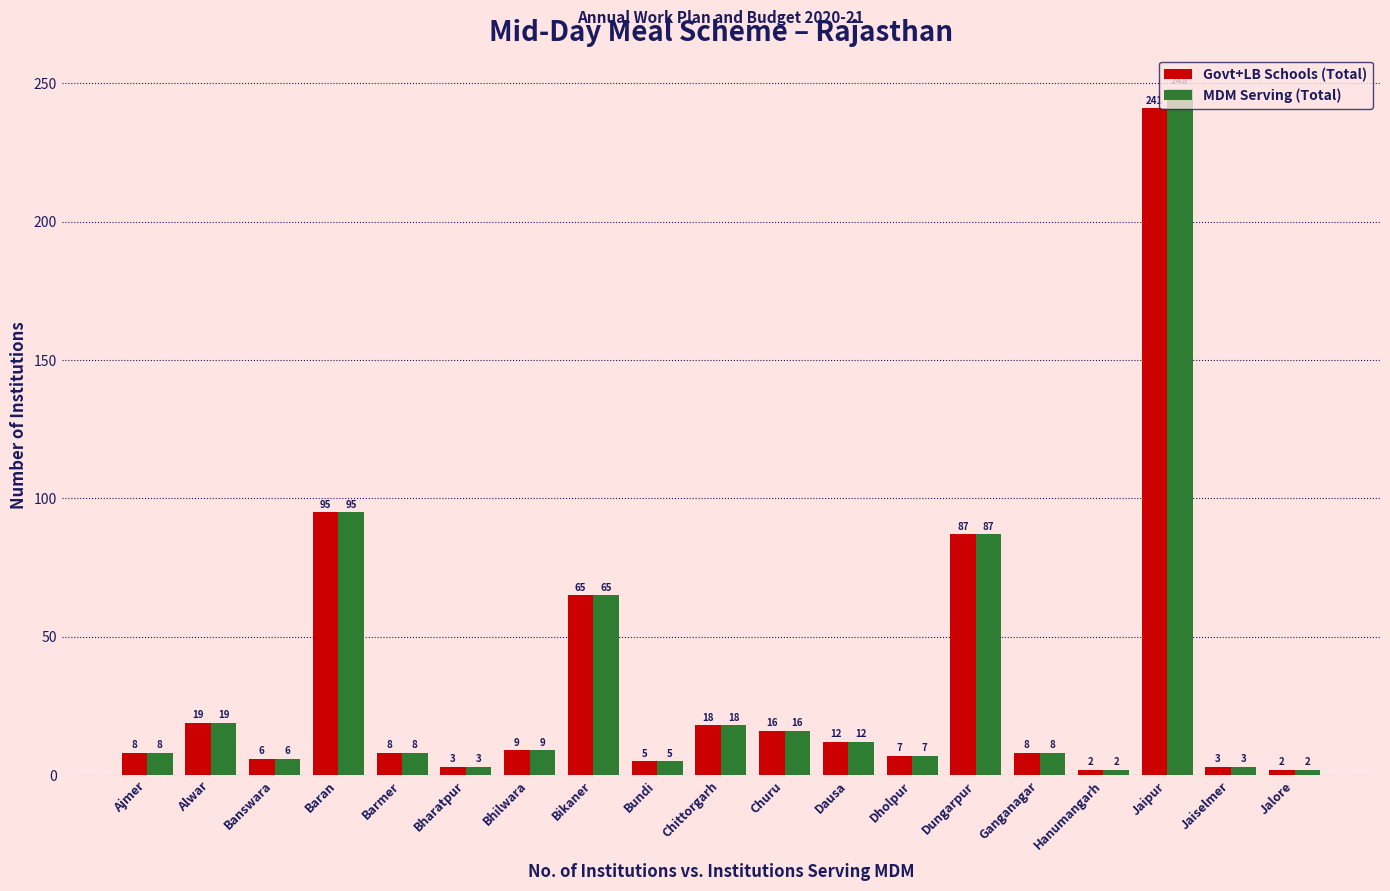

What position from the right is Churu?

9